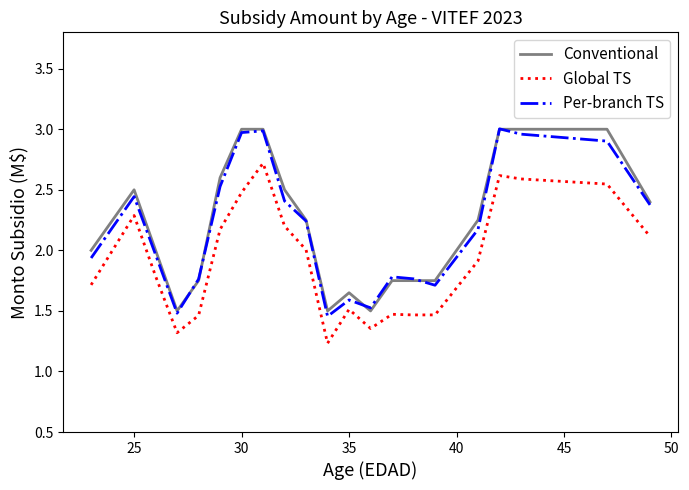

True or false: Global TS and Conventional intersect in this chart.

False